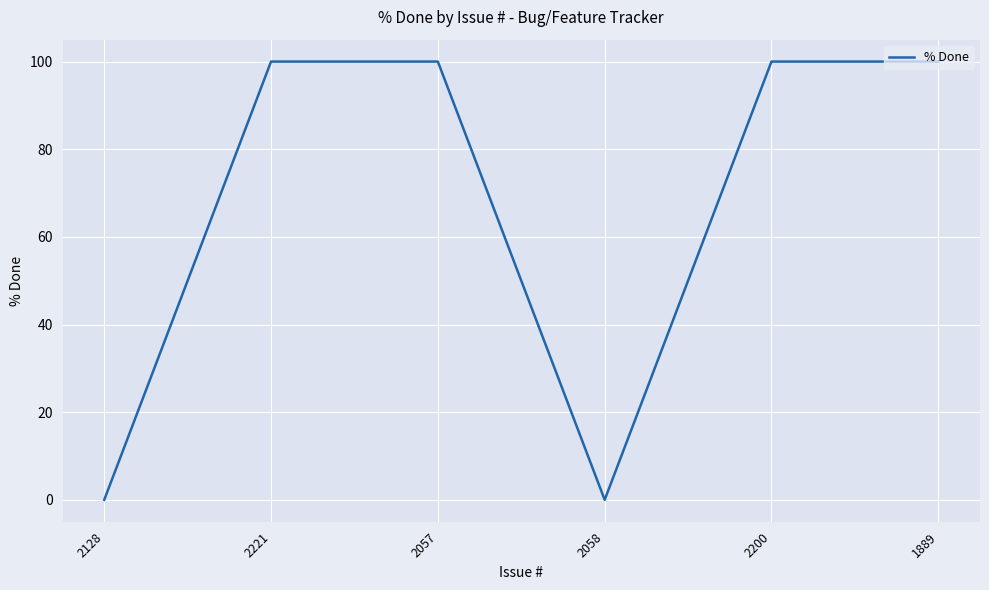

The chart shows a value of 0 at 2128. True or false?

True